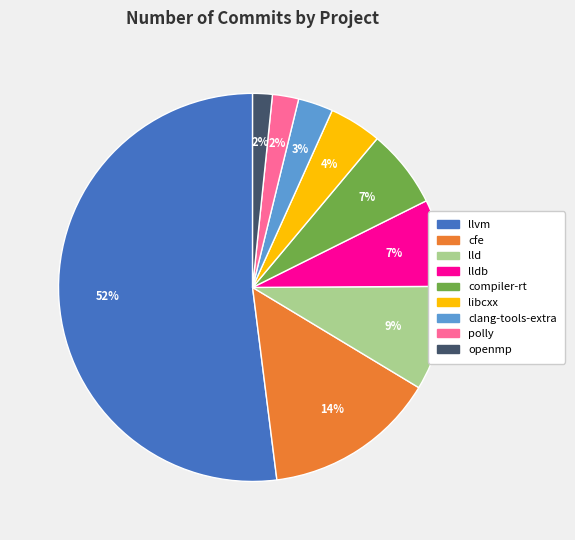

To the nearest percent, what is the difference between the largest and smallest slice percentages?

50%